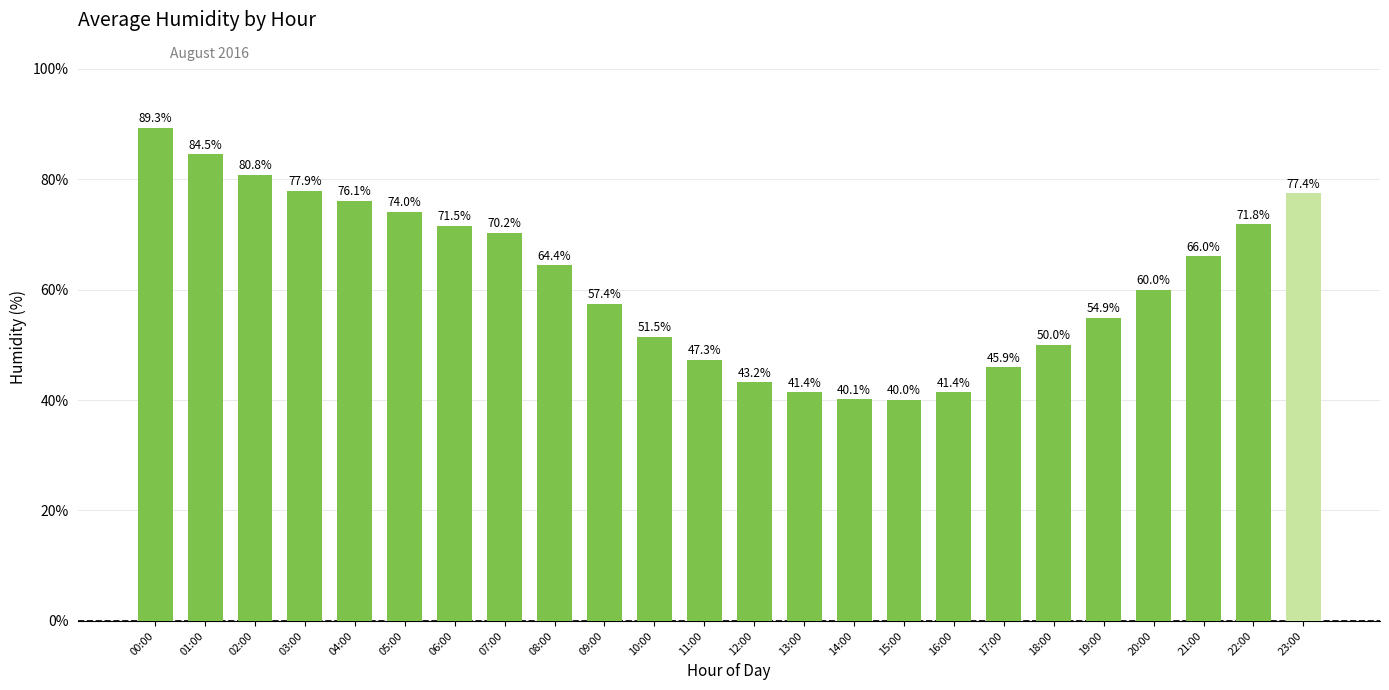

Where does the data first go above 64?

00:00